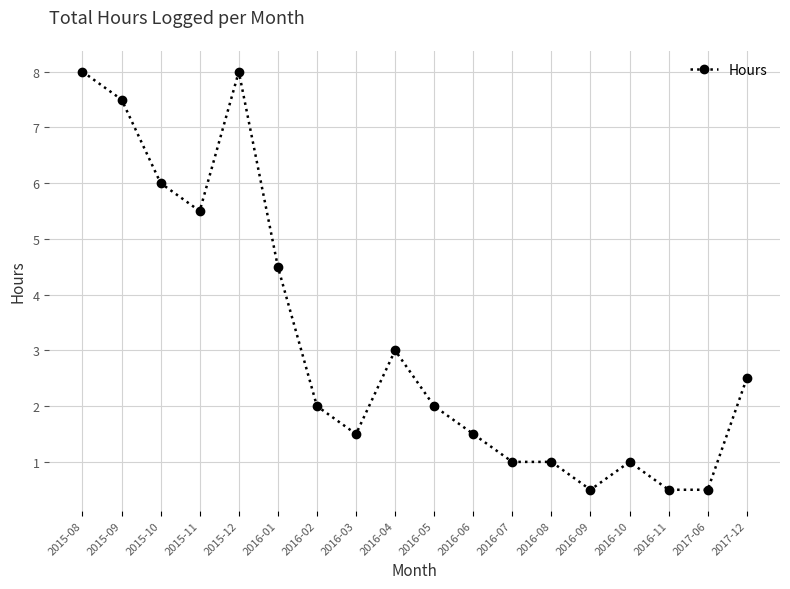

Reading left to right, extract all data points from this chart.

8.0	7.5	6.0	5.5	8.0	4.5	2.0	1.5	3.0	2.0	1.5	1.0	1.0	0.5	1.0	0.5	0.5	2.5